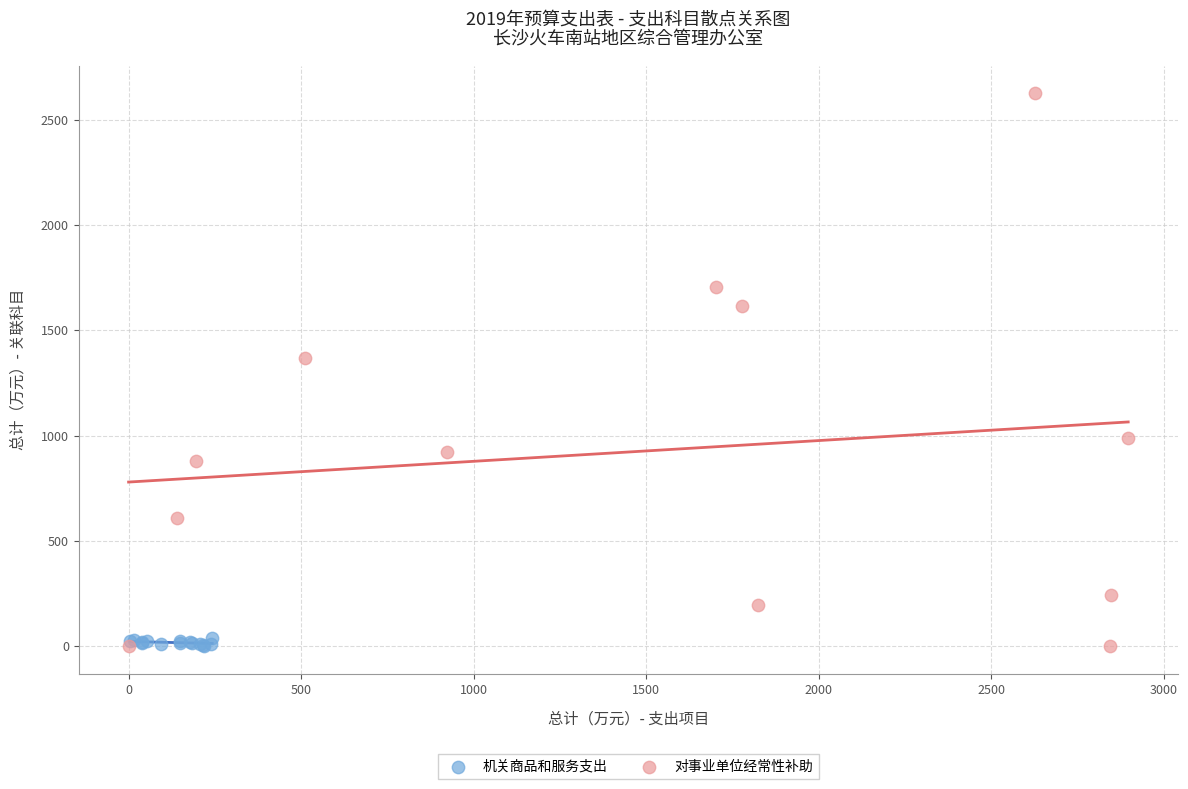

Which series has the largest Y range (max minus min)?

对事业单位经常性补助